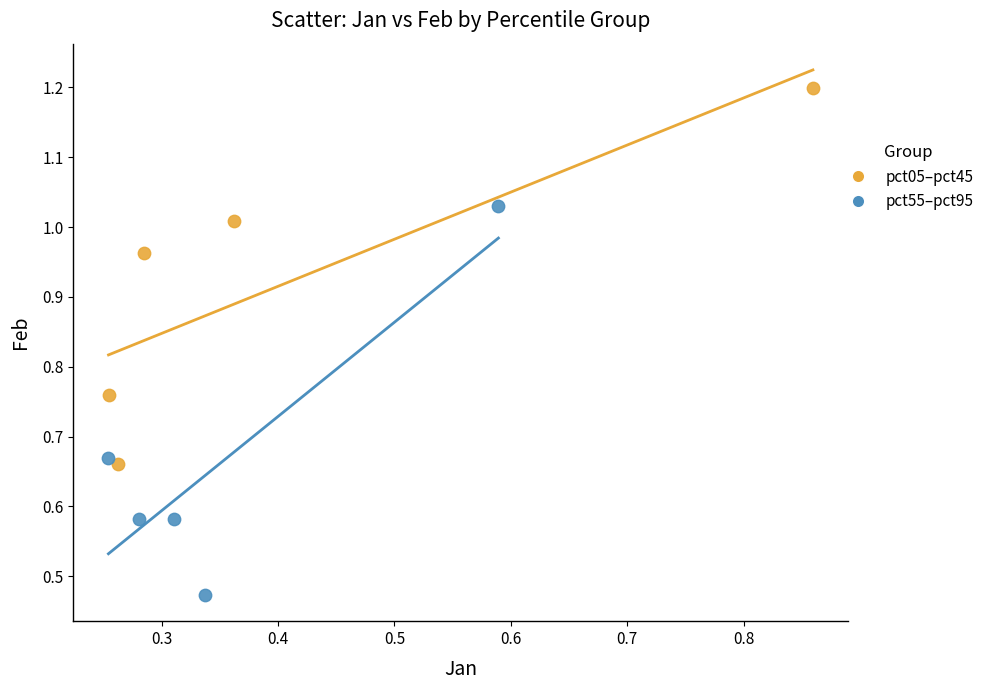

Which series reaches the maximum Y coordinate?

pct05–pct45